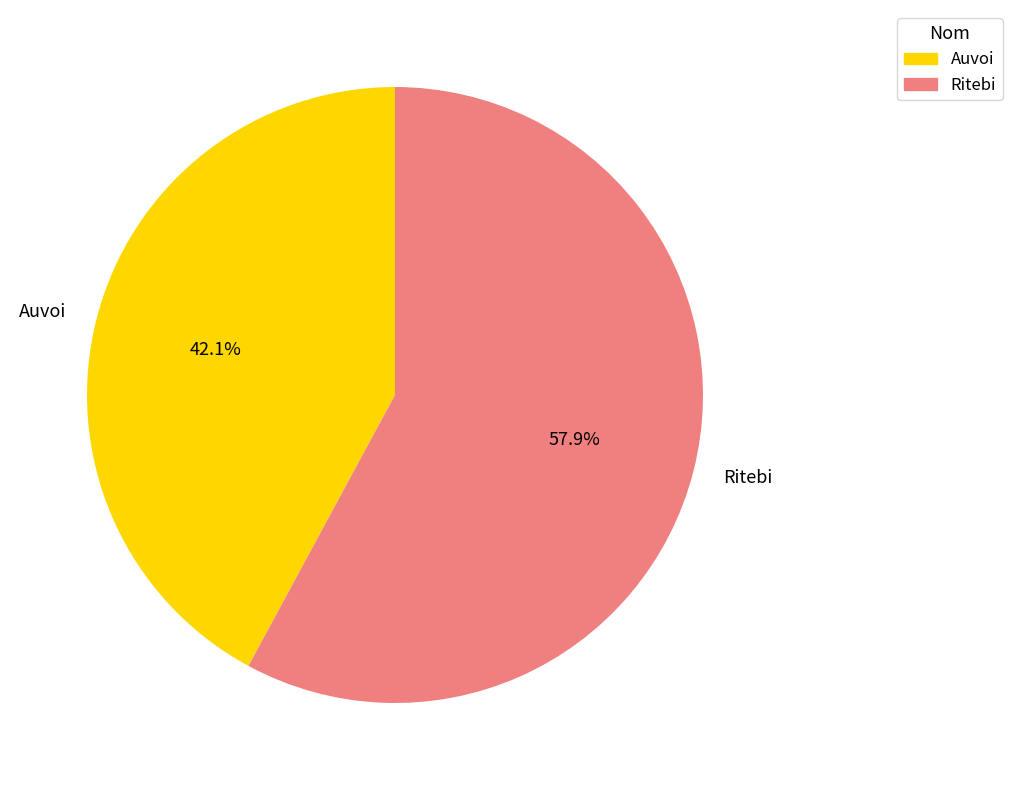

Approximately how many times larger is the value at Auvoi compared to Ritebi?

0.7